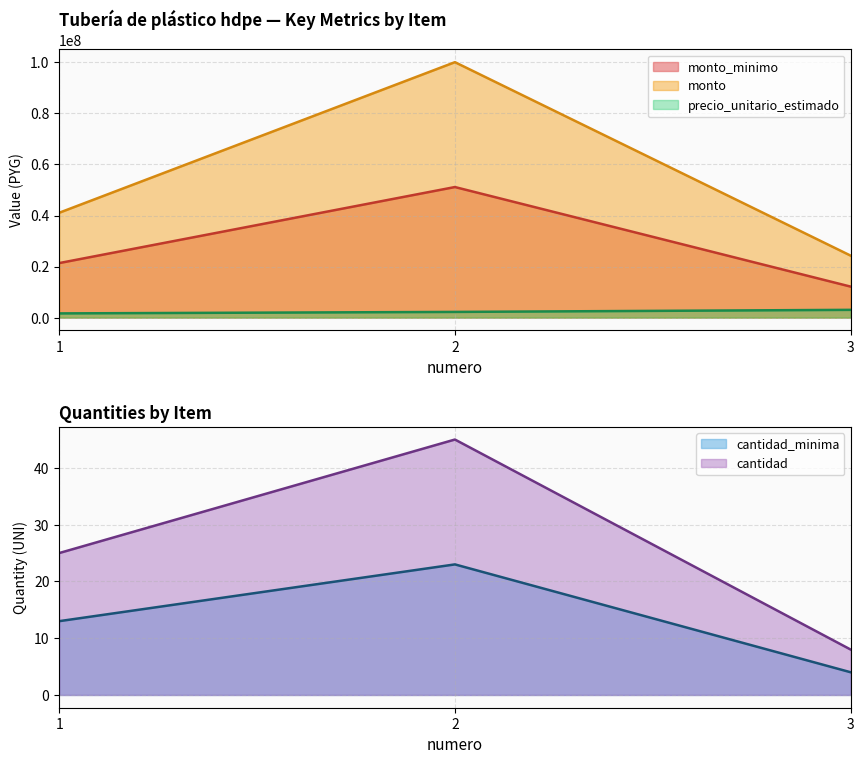

What is the value of the cantidad_minima point at the 2nd from the left?

23